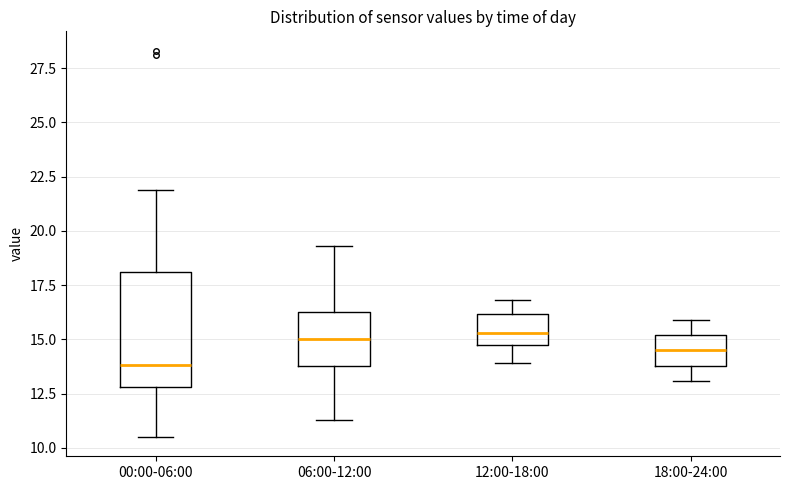

Reading left to right, transcribe this box plot: for each box, give where its median line is, the range the box spans, and where its two whiskers end, as read against the y-axis. The values are not printed on the chart, so give them approximately, as read against the axis.

00:00-06:00: median 14.0, box 13.0 to 18.0, whiskers 10.5 to 22.0
06:00-12:00: median 15.0, box 14.0 to 16.5, whiskers 11.5 to 19.5
12:00-18:00: median 15.5, box 15.0 to 16.0, whiskers 14.0 to 17.0
18:00-24:00: median 14.5, box 14.0 to 15.0, whiskers 13.0 to 16.0